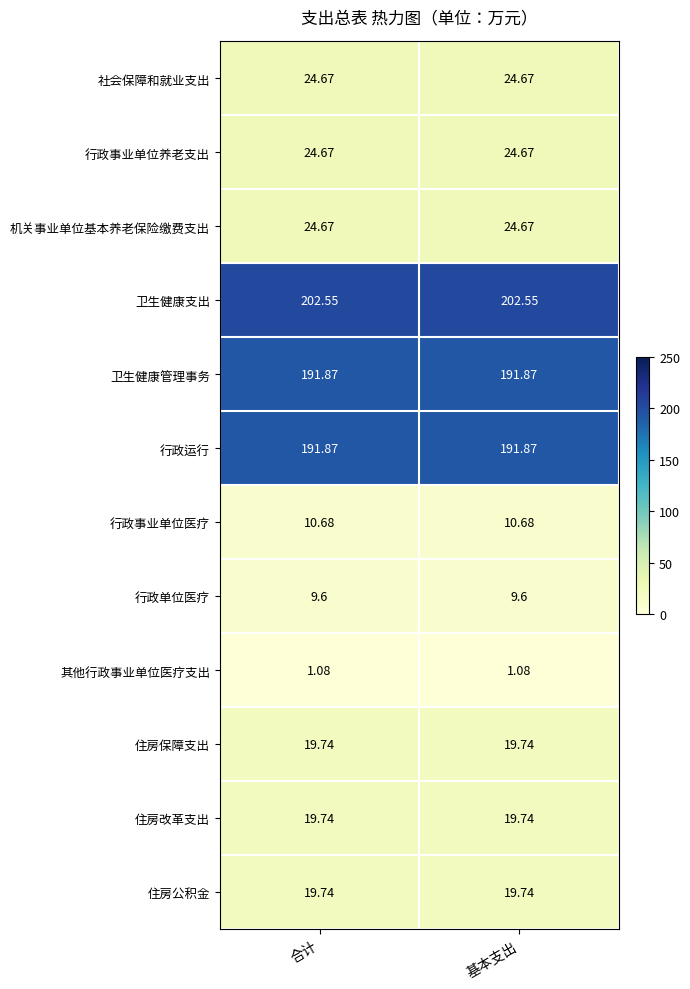

Which series has the largest total across all categories?

卫生健康支出